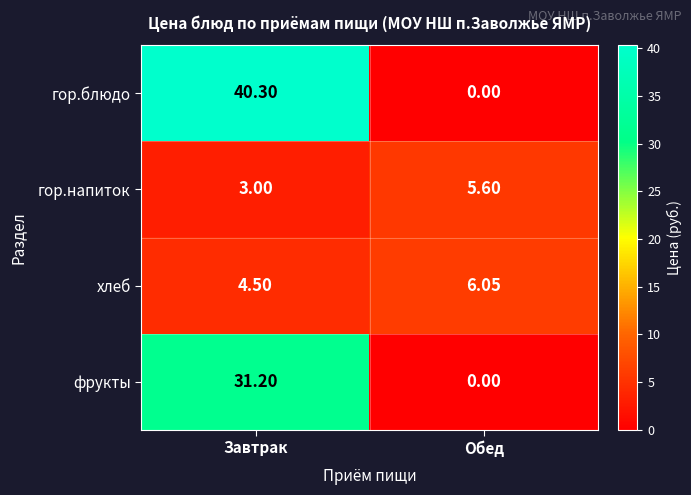

Which series has the largest total across all categories?

гор.блюдо